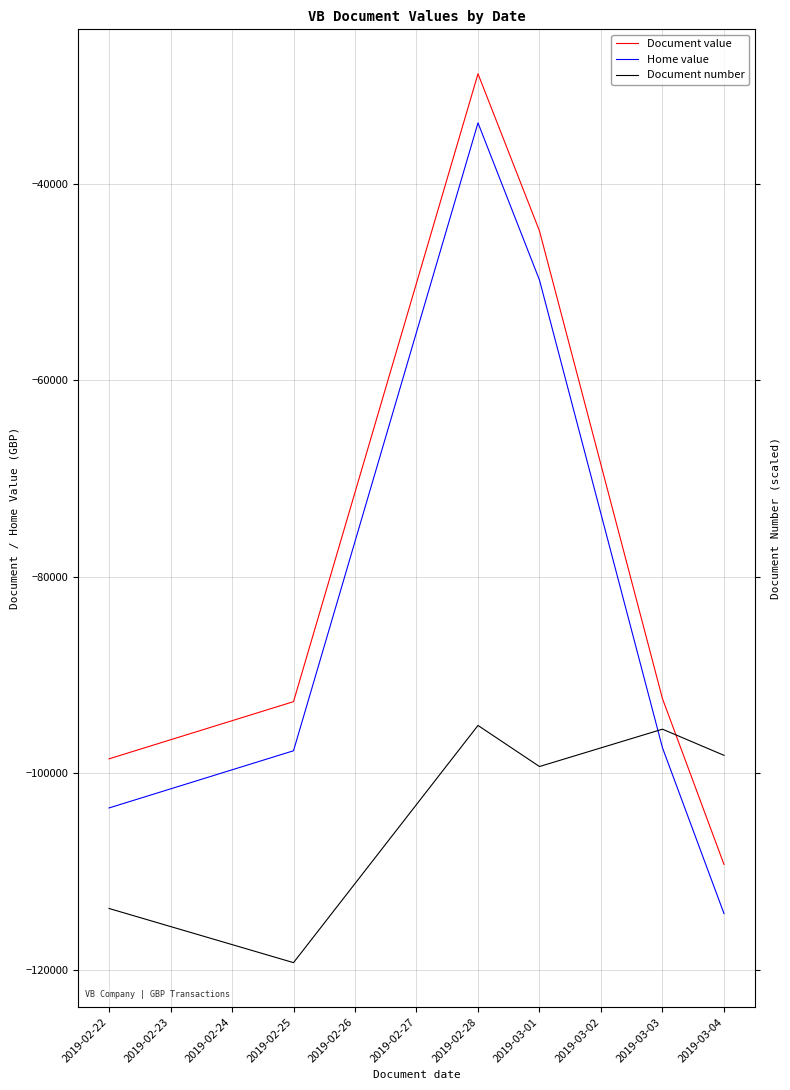

Which series has the widest spread of values?

Document value